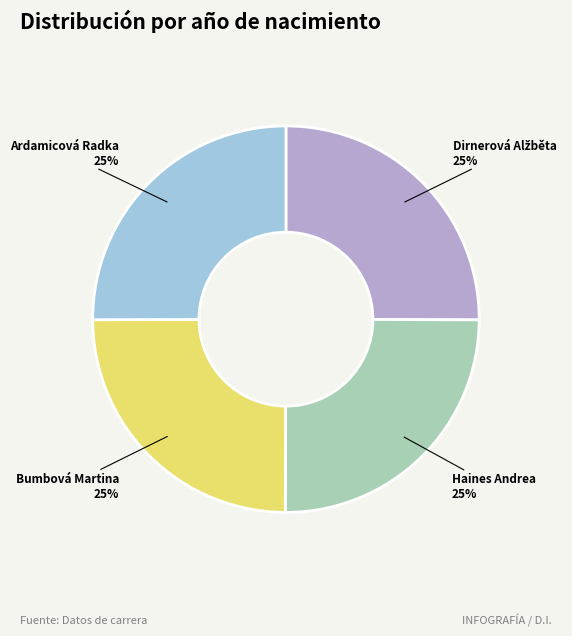

Is it true that Ardamicová Radka is 32% of the pie?

False